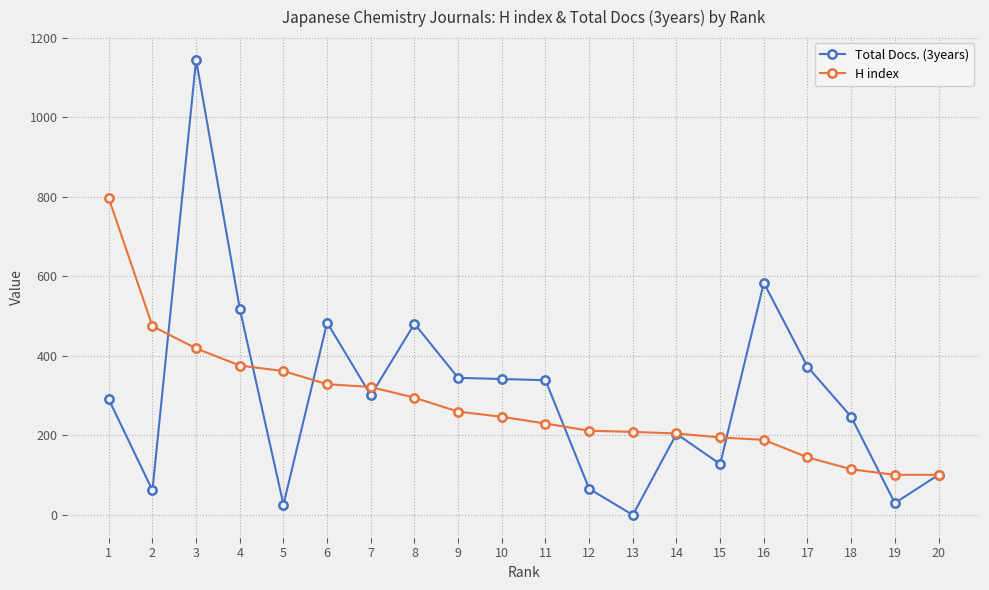

Count the number of data series in this chart.

2